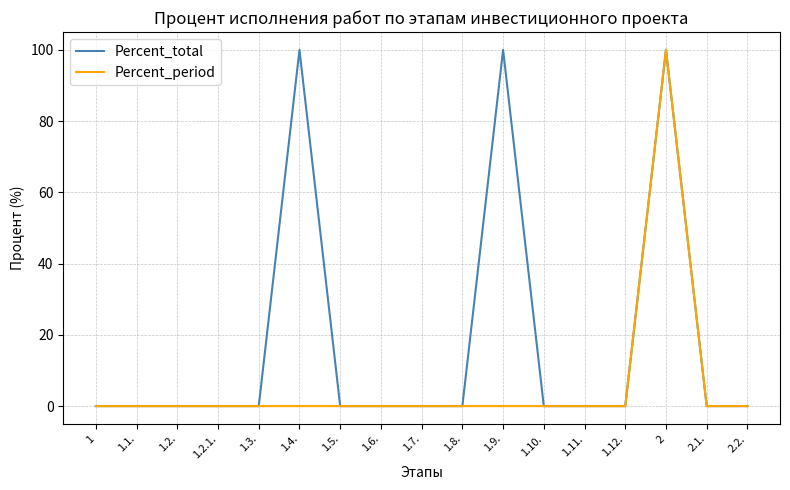

What is the greatest value displayed?

100